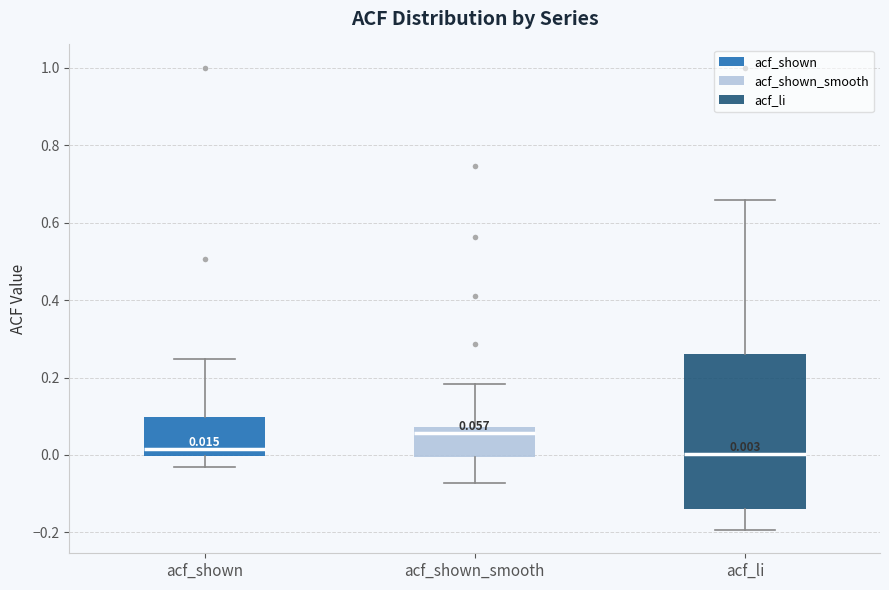

Comparing the boxes themselves (not the whiskers), which one is the tallest?

acf_li